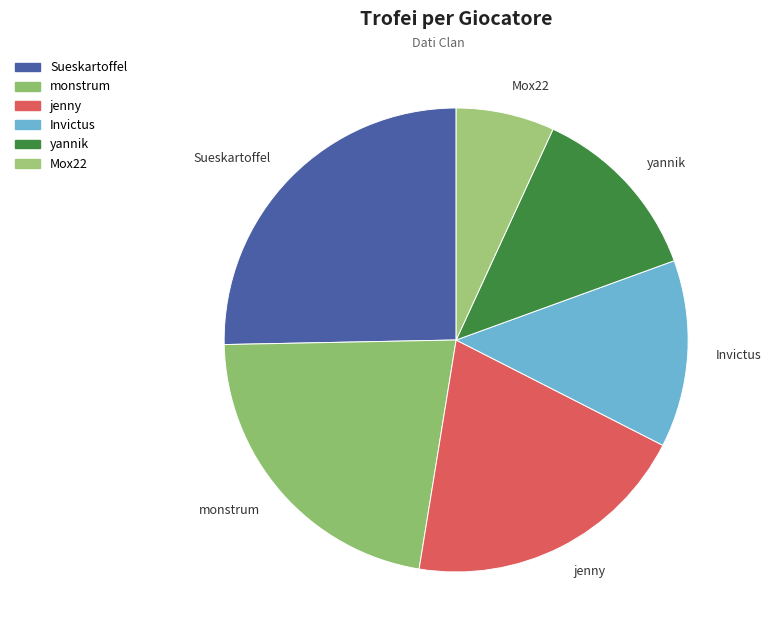

Is it true that monstrum is 12% of the pie?

False